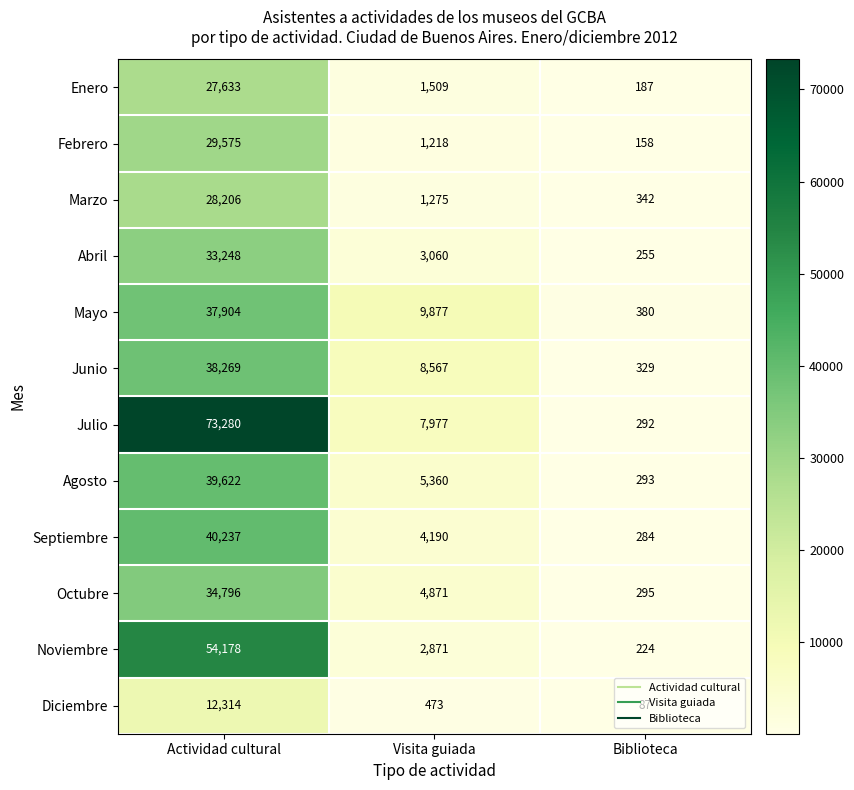

The Enero series shows 187 at Biblioteca. True or false?

True